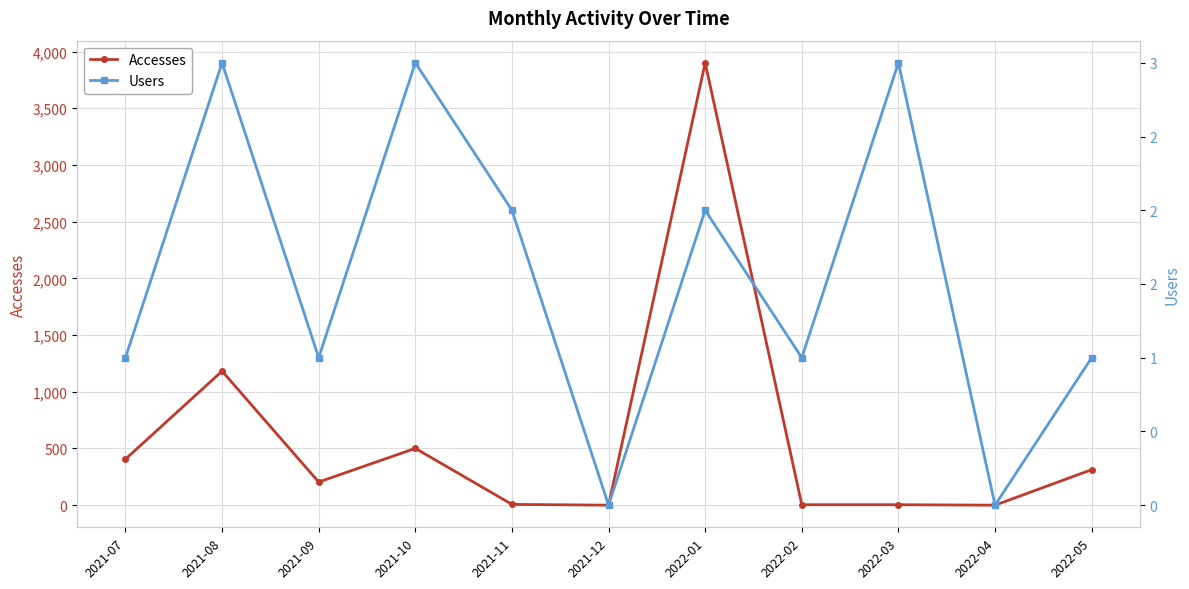

What is the label of the 9th point from the left?

2022-03